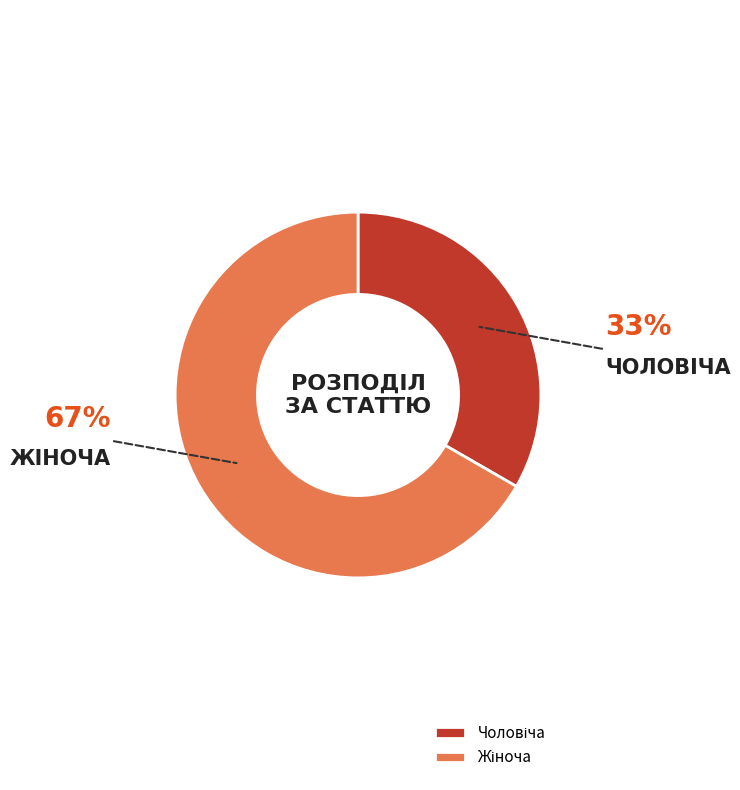

Is there any slice that represents more than half of the pie?

Yes